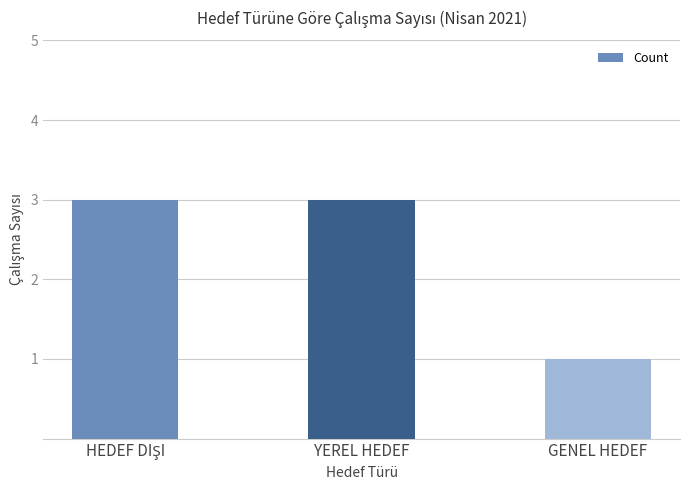

What is the sum of the values at YEREL HEDEF and GENEL HEDEF?

4